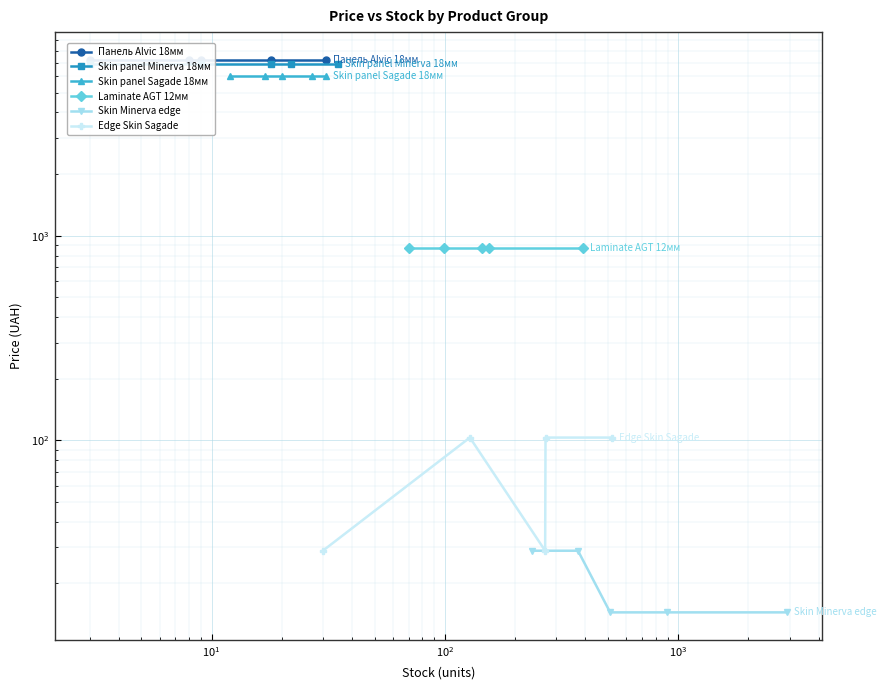

How many lines are shown in the chart?

6